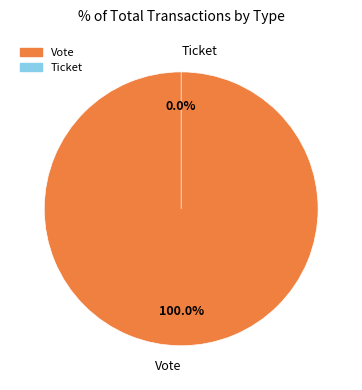

What percentage is the Vote slice, to the nearest percent?

100%